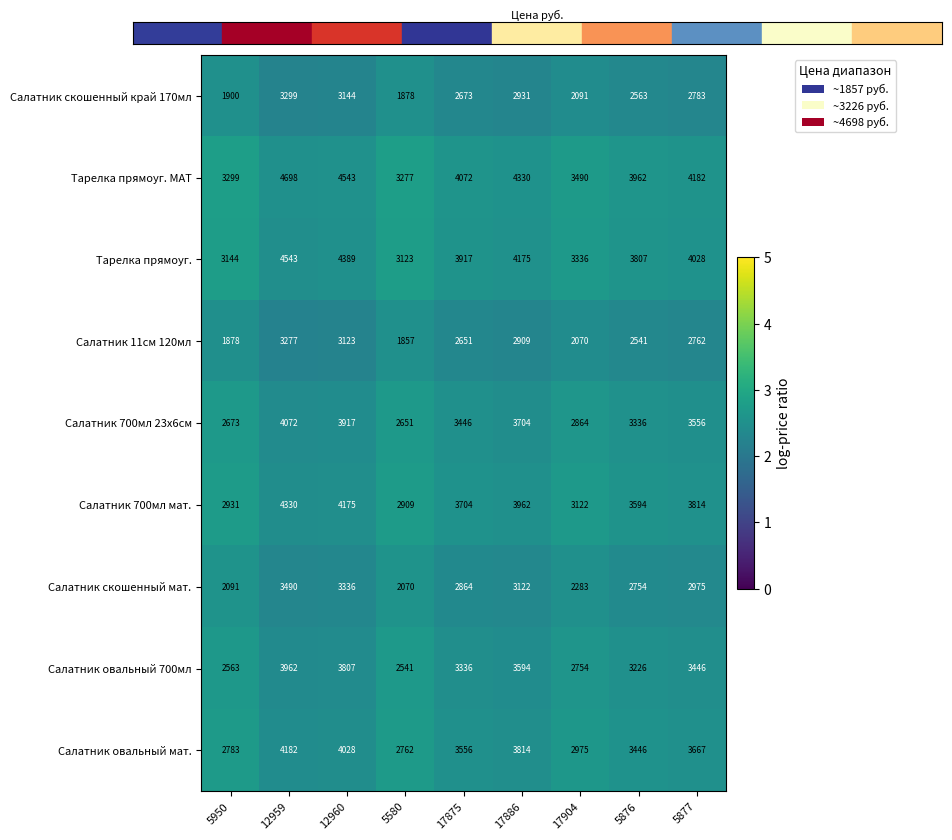

What is the sum of the Салатник 700мл мат. values at 5950 and 12960?

7106